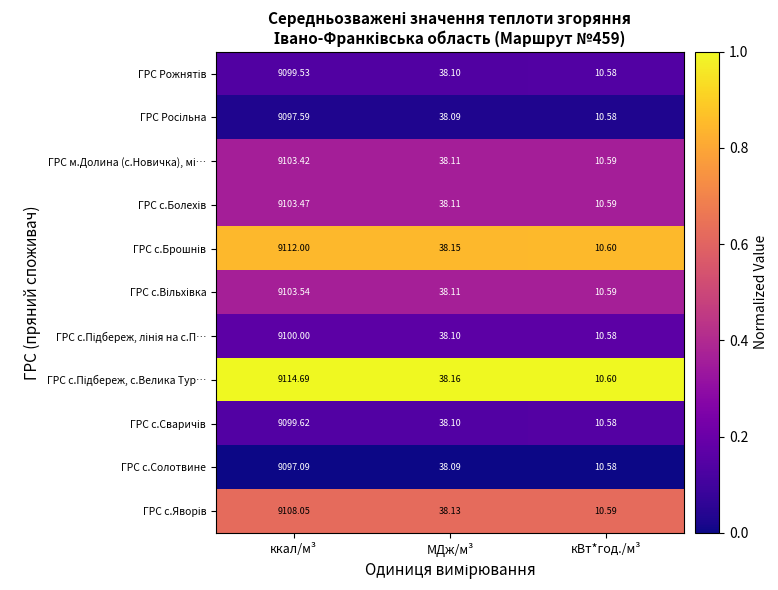

List the labels in order of ГРС с.Солотвине value, largest first.

ккал/м³, МДж/м³, кВт*год./м³